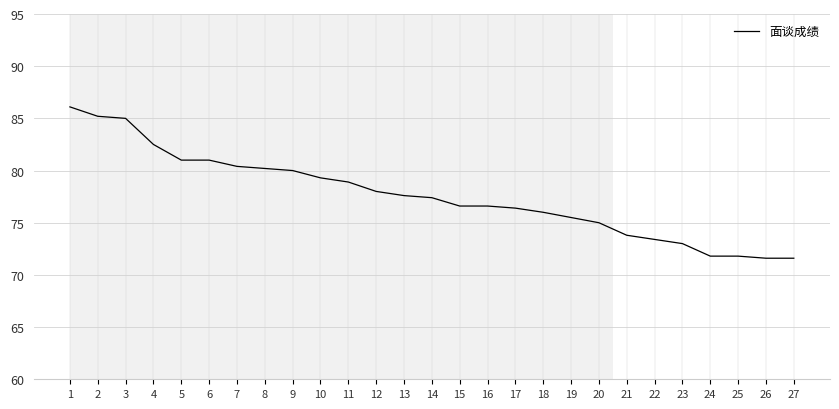

What is the difference between the maximum and minimum values?

14.5